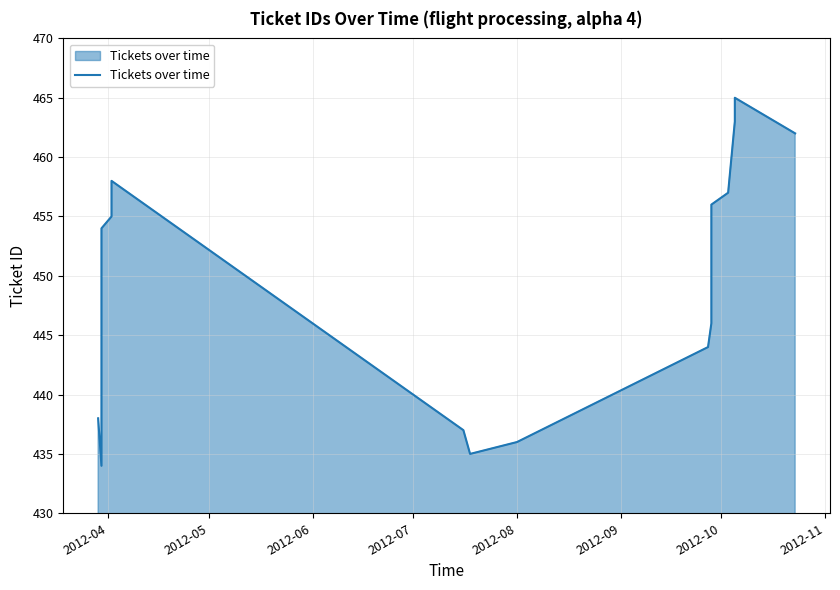

Reading left to right, extract all data points from this chart.

438	434	454	455	458	437	435	436	444	446	450	456	457	463	465	462